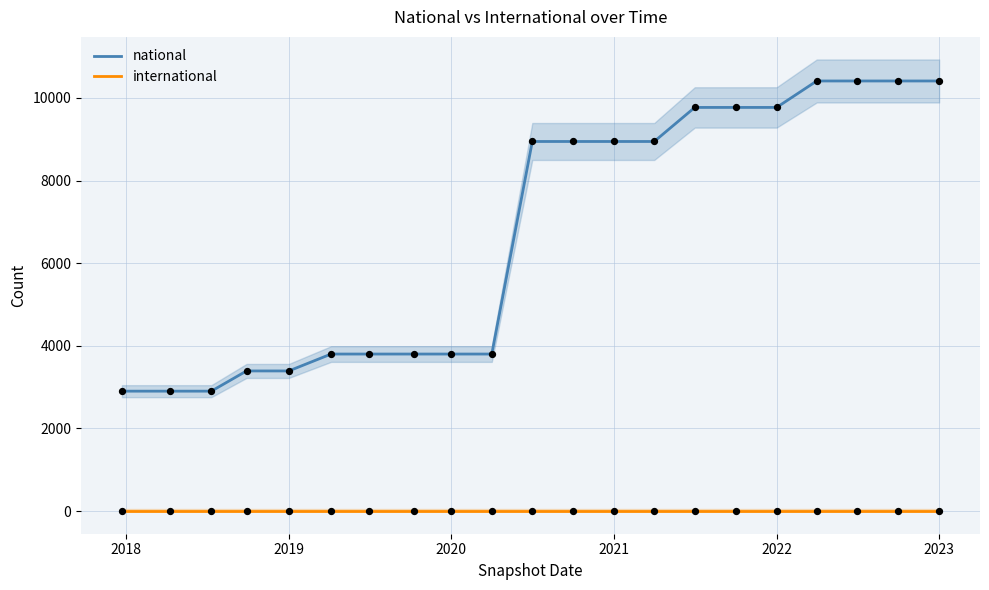

Which series contains the lowest Y value?

international